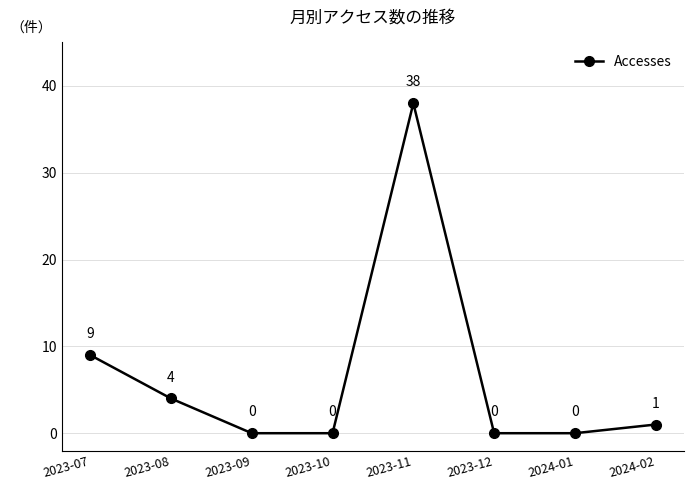

Which category has the highest value across all series?

2023-11